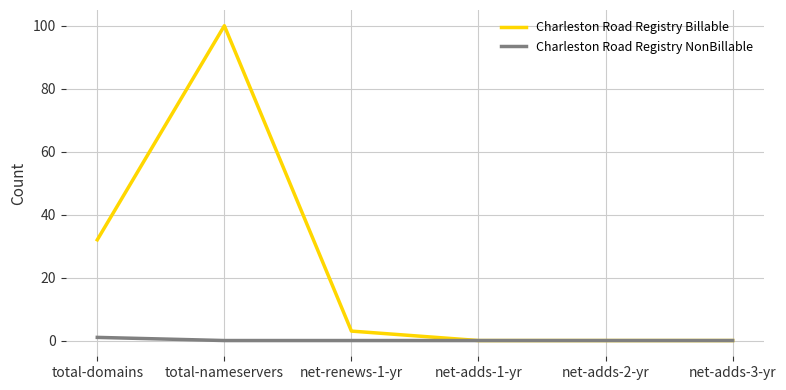

Is it true that Charleston Road Registry Billable equals 11 at total-domains?

False